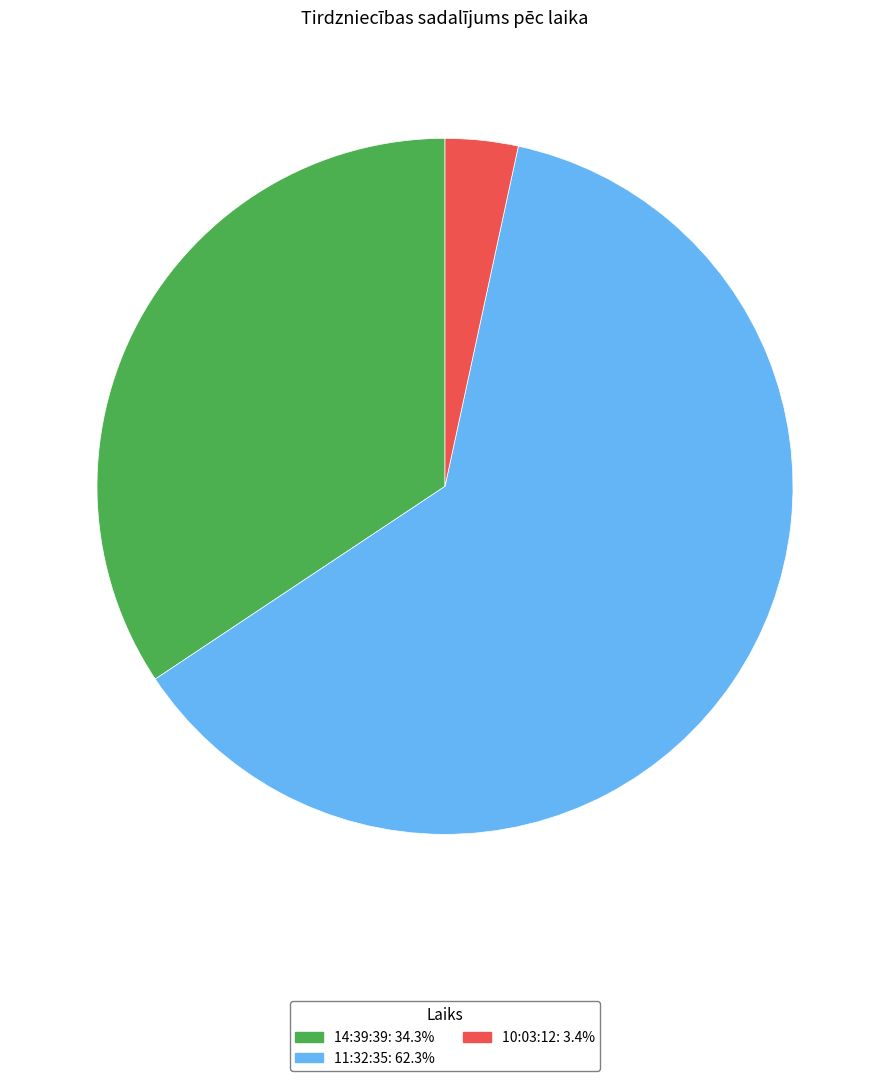

The 11:32:35 slice represents 62% of the pie. True or false?

True